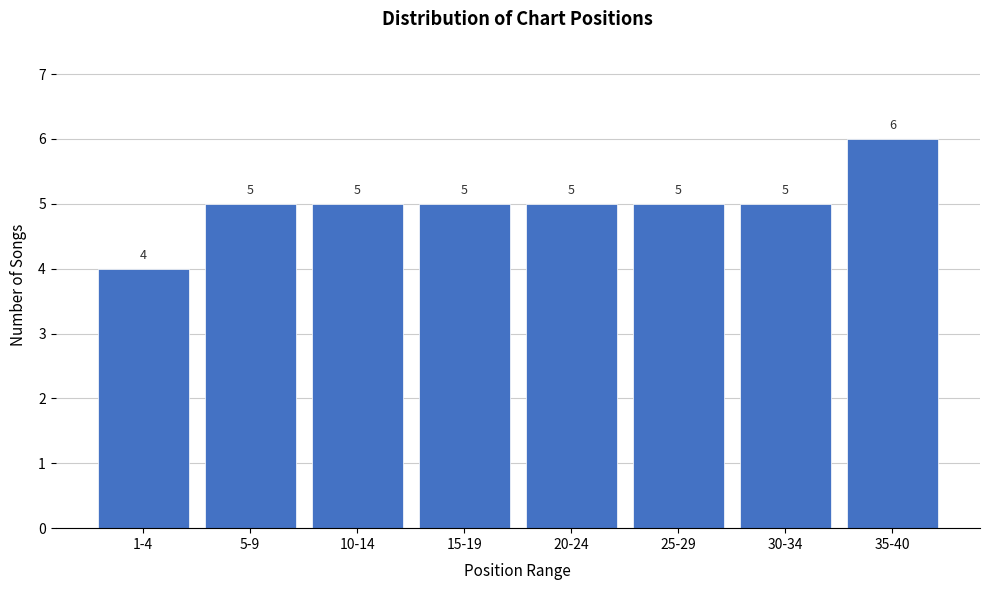

Reading left to right, list all the values displayed in this chart.

1-4=4	5-9=5	10-14=5	15-19=5	20-24=5	25-29=5	30-34=5	35-40=6